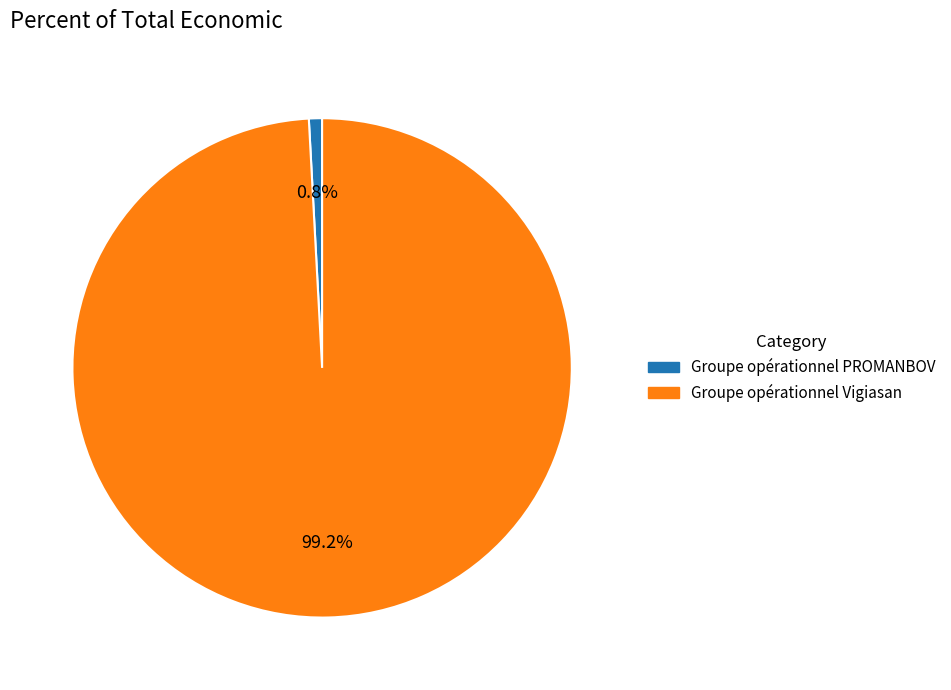

To the nearest percent, what is the difference between the largest and smallest slice percentages?

98%